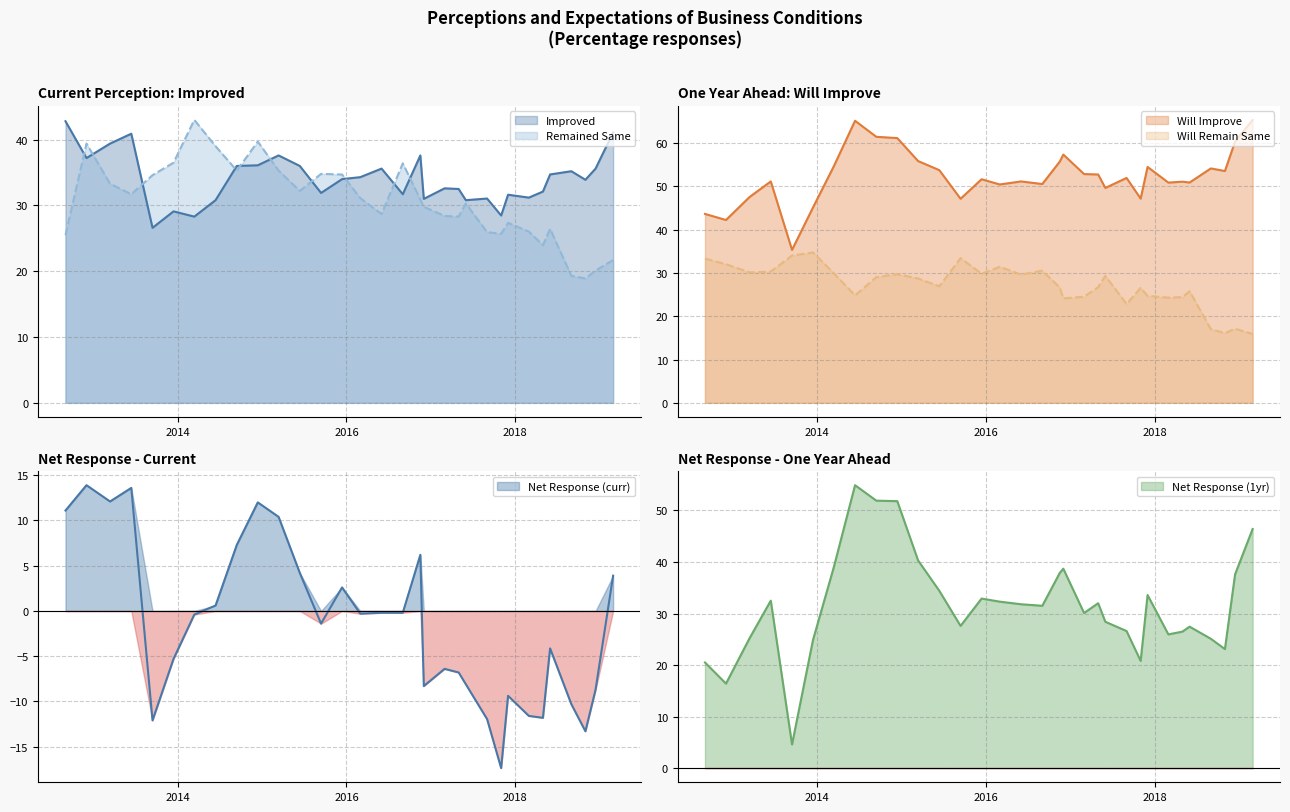

What are all the series names shown in the legend?

Will Improve, Improved, Will Remain Same, Net Response (1yr), Remained Same, Net Response (curr)